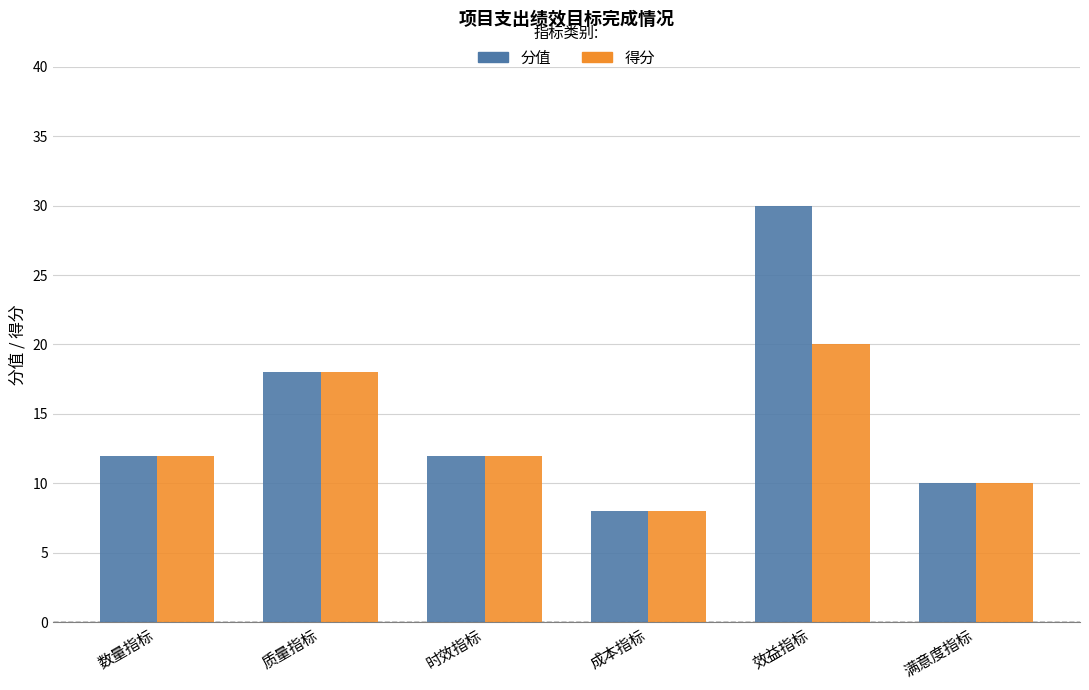

Reading right to left, what are all the values shown in this chart?

分值: 10	30	8	12	18	12
得分: 10	20	8	12	18	12